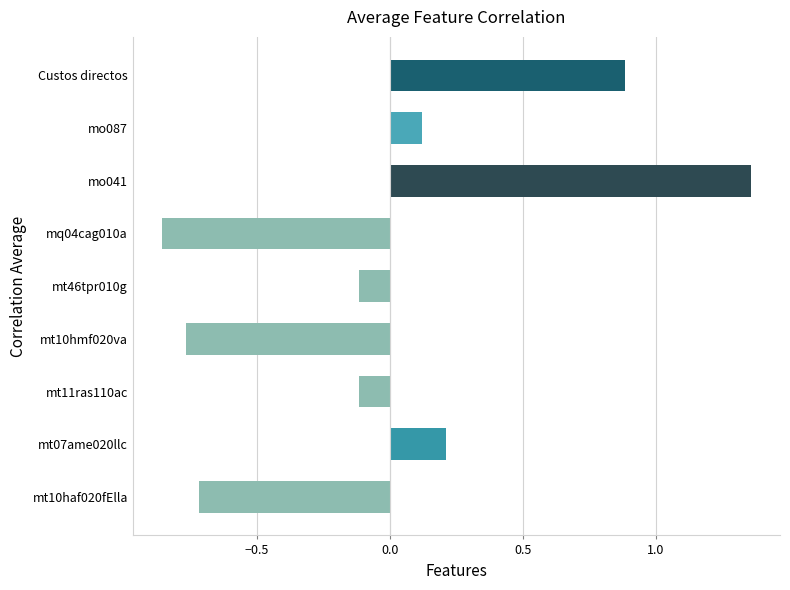

True or false: the data shows 1.2 at Custos directos.

False